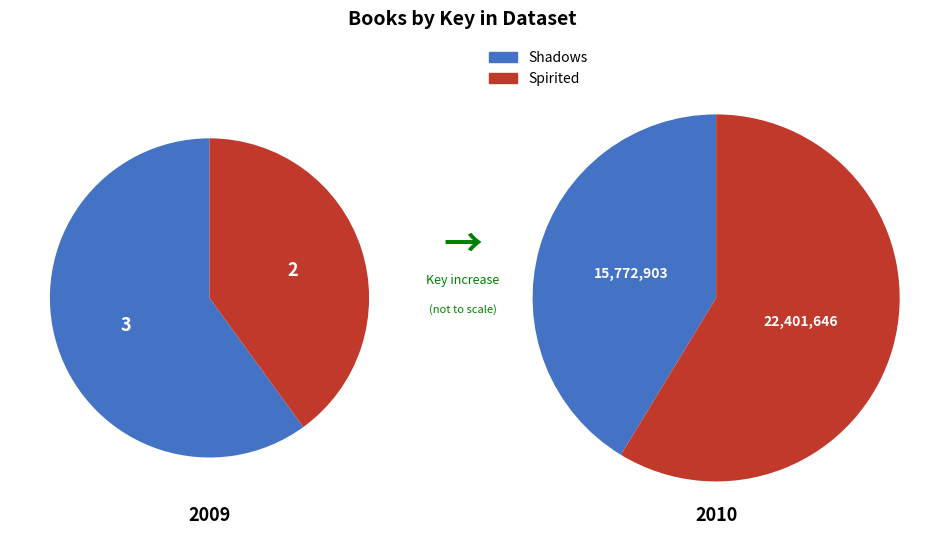

Is there a majority slice in this chart?

Yes